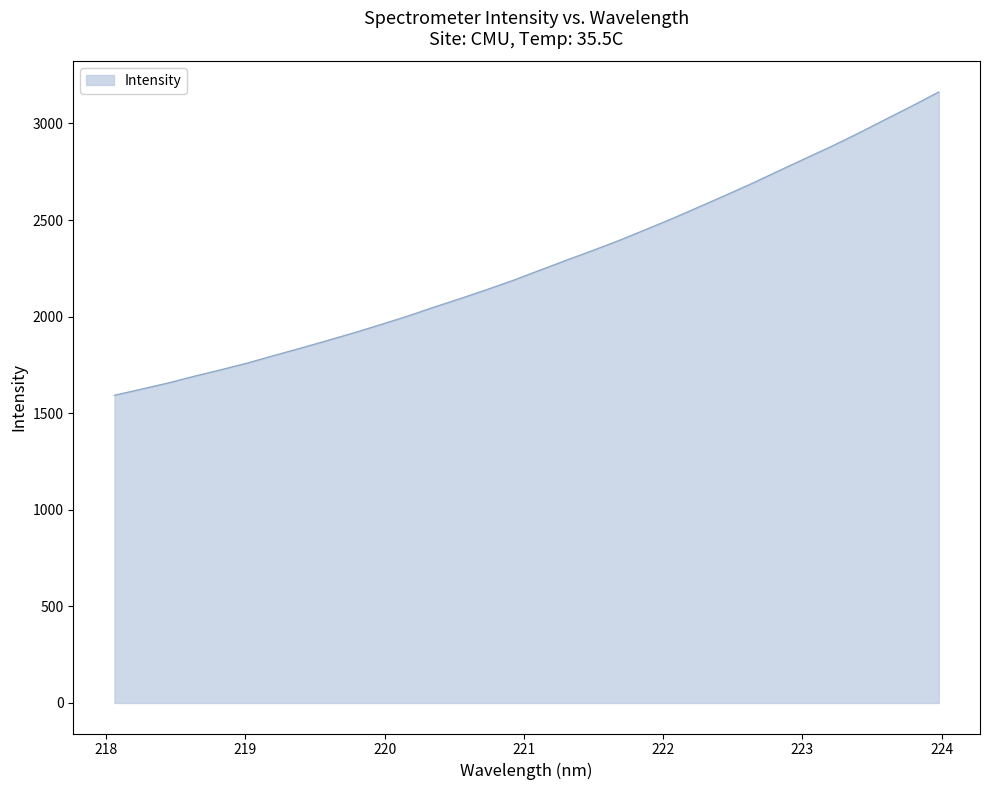

Reading right to left, extract all data points from this chart.

3162.6	3090.7	3021.1	2951.0	2883.6	2820.0	2756.0	2691.2	2629.5	2569.2	2509.0	2452.1	2395.7	2343.2	2292.6	2240.6	2188.2	2140.0	2093.3	2048.4	2001.6	1958.3	1916.1	1876.0	1836.7	1798.7	1759.7	1724.5	1691.2	1655.7	1623.9	1592.6